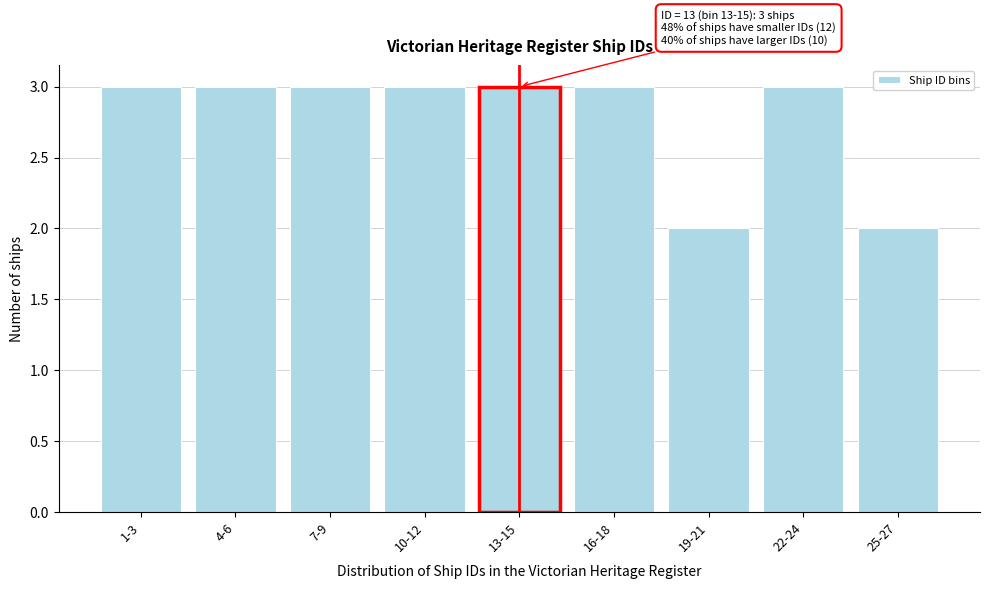

Reading left to right, list all the values displayed in this chart.

1-3=3	4-6=3	7-9=3	10-12=3	13-15=3	16-18=3	19-21=2	22-24=3	25-27=2